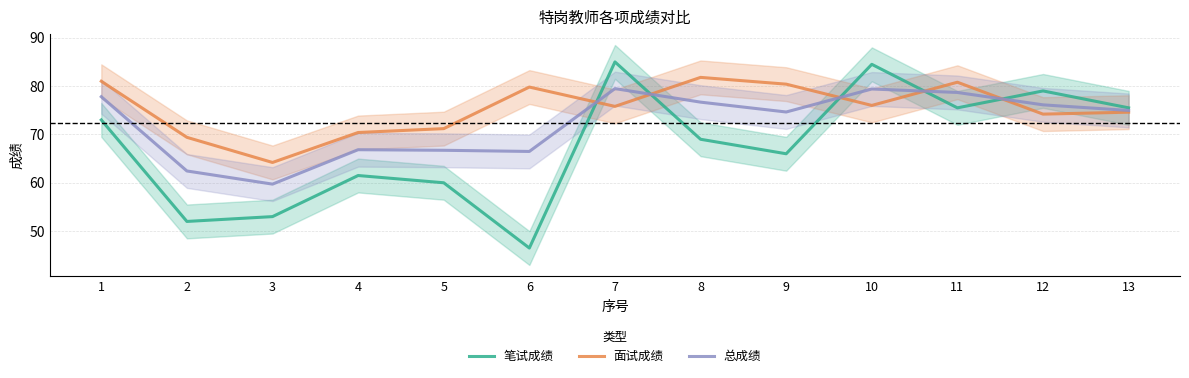

True or false: 面试成绩 has more than 1 points higher than both neighbors.

True